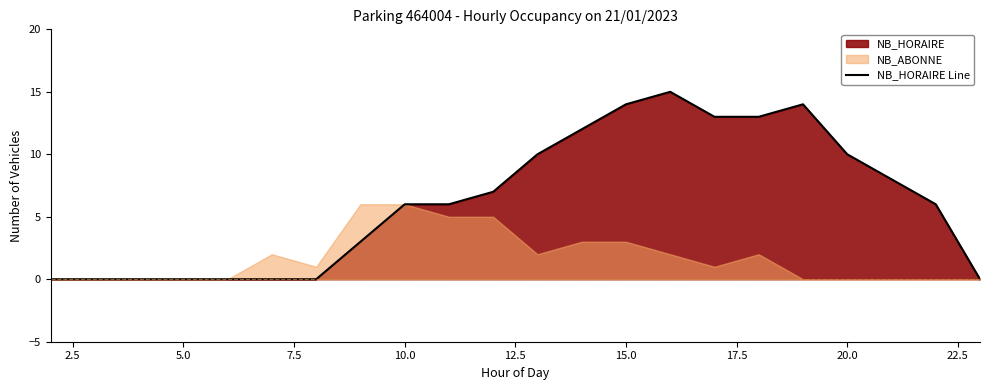

The chart shows a value of 0 at 5.0. True or false?

True